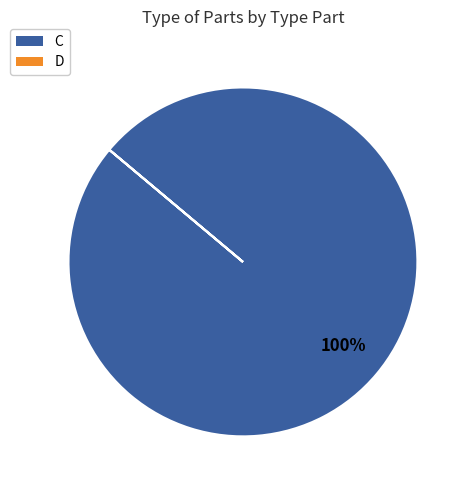

Which category accounts for the majority?

C